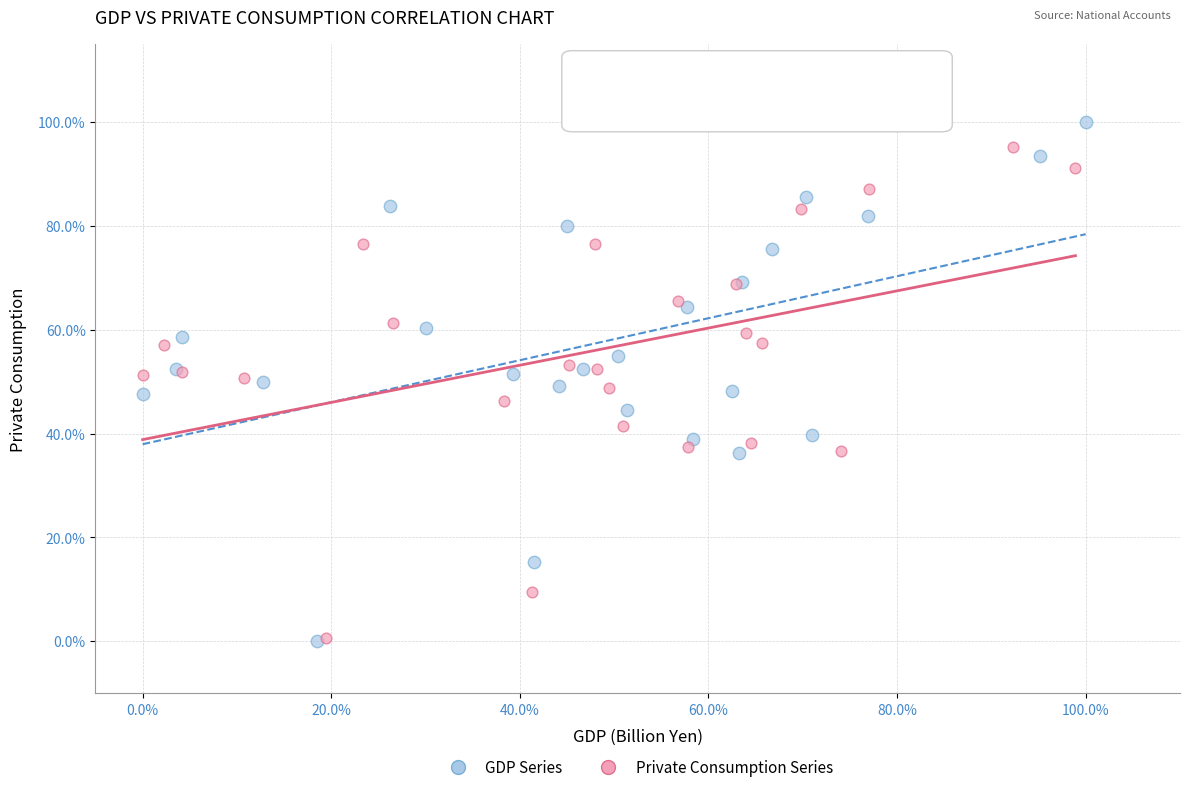

What are all the series names shown in the legend?

GDP Series, Private Consumption Series